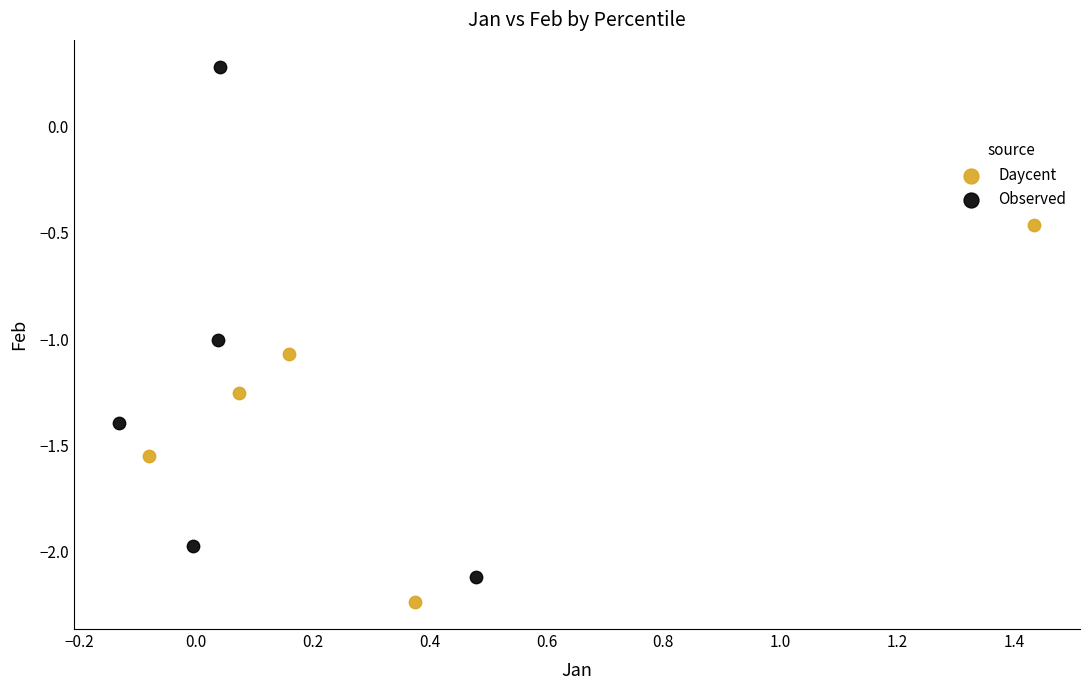

Which series has the widest spread of Y values?

Observed